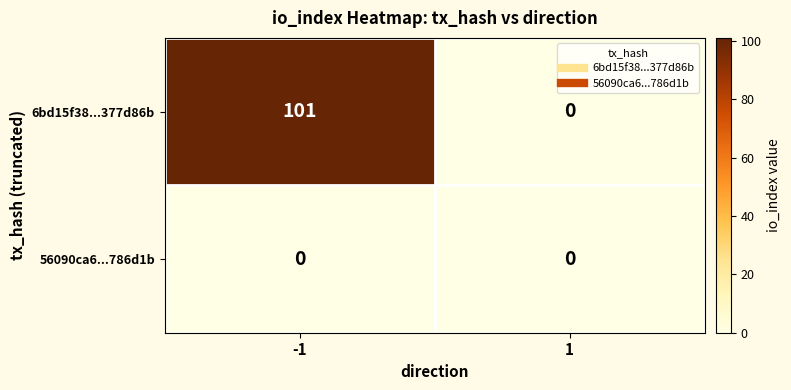

What is the total value across all series at -1?

101